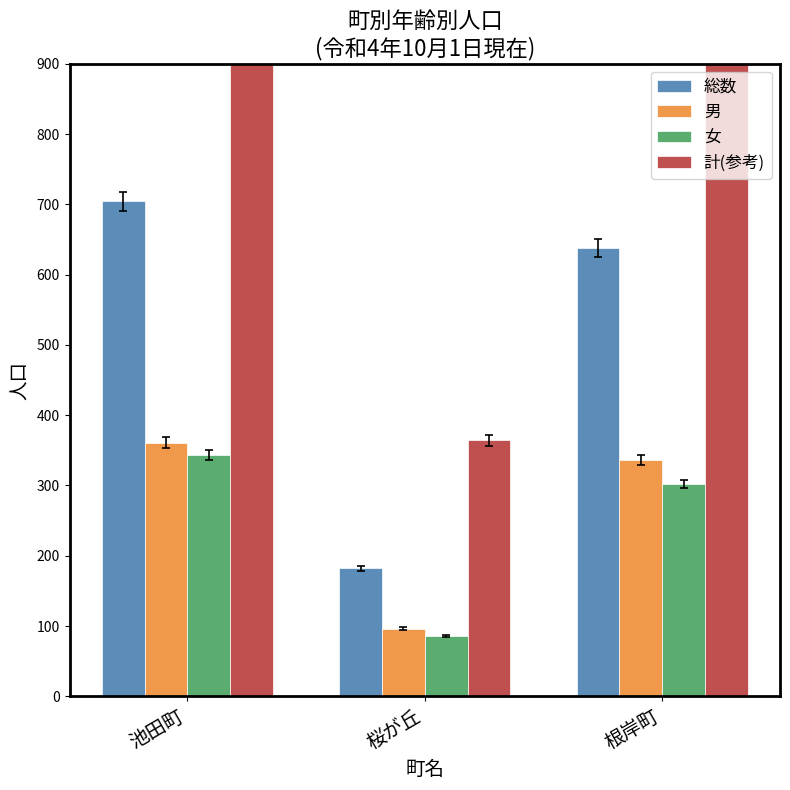

What is the average value of the 男 series?

264